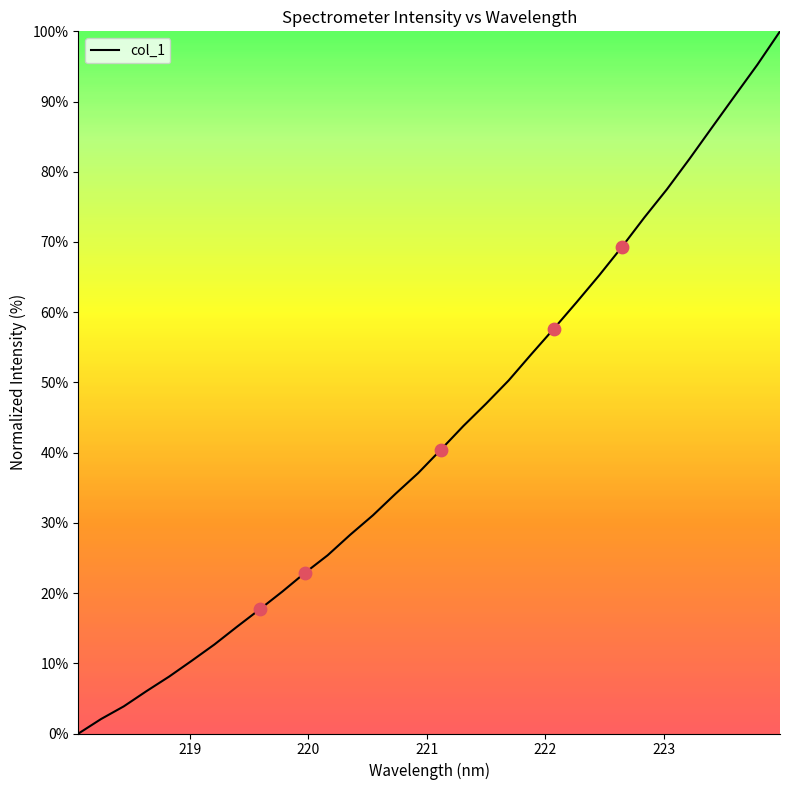

What is the difference between the maximum and minimum values?

100.0